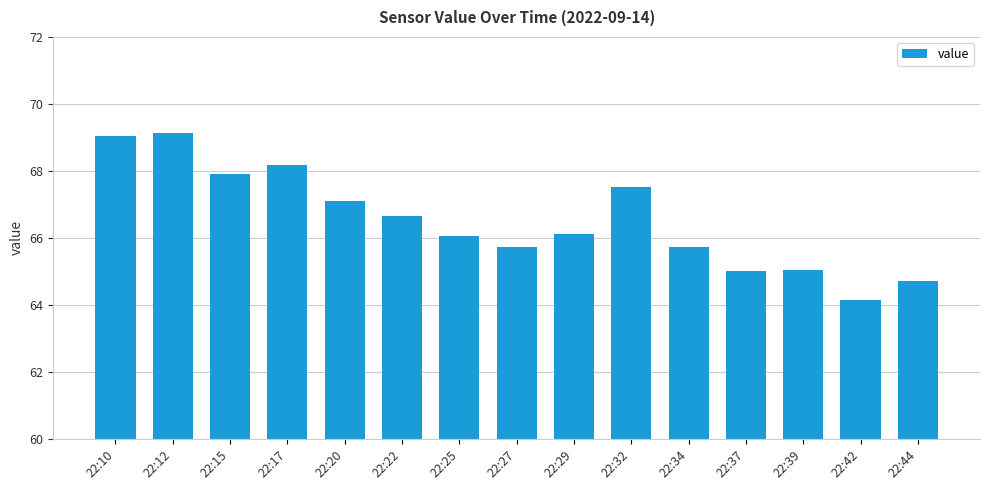

Is it true that the value at 22:34 is 14.9?

False